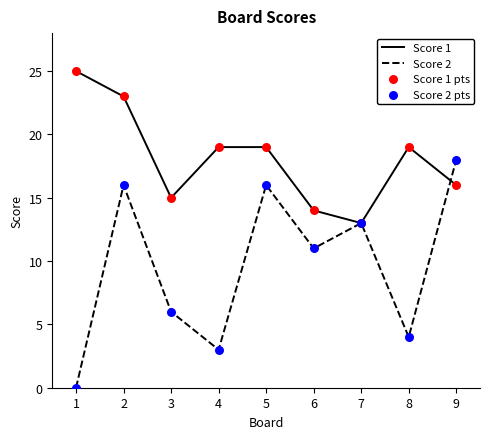

At how many categories does at least one series exceed 9?

9